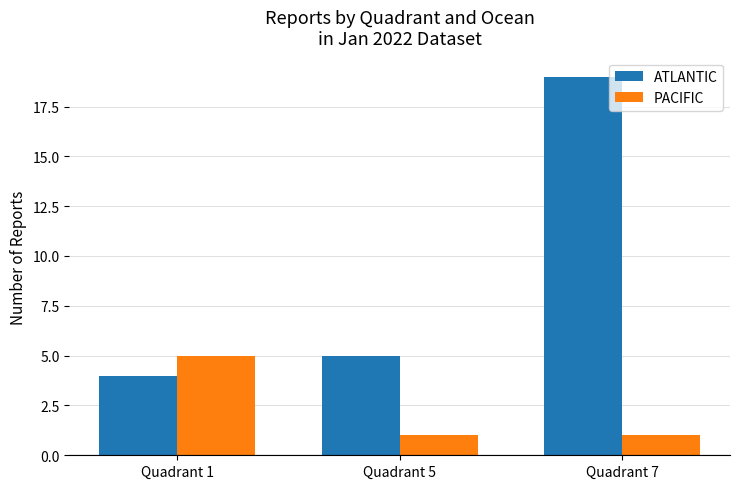

At Quadrant 7, list the series in order from largest to smallest.

ATLANTIC, PACIFIC